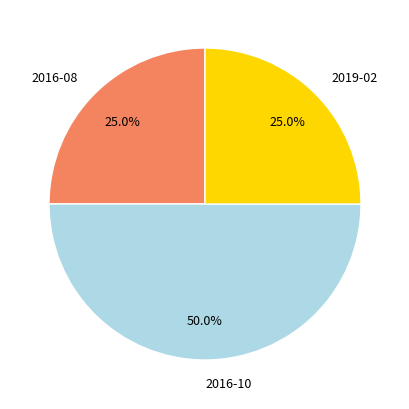

Is it true that 2016-10 is 42% of the pie?

False